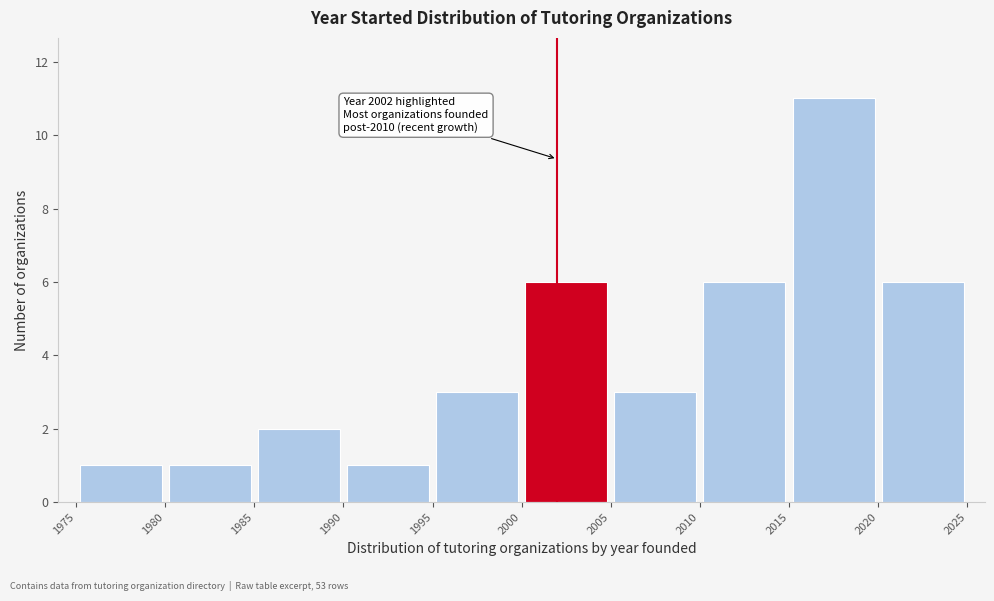

Over which range of the x-axis is the bar tallest?

2015 to 2020